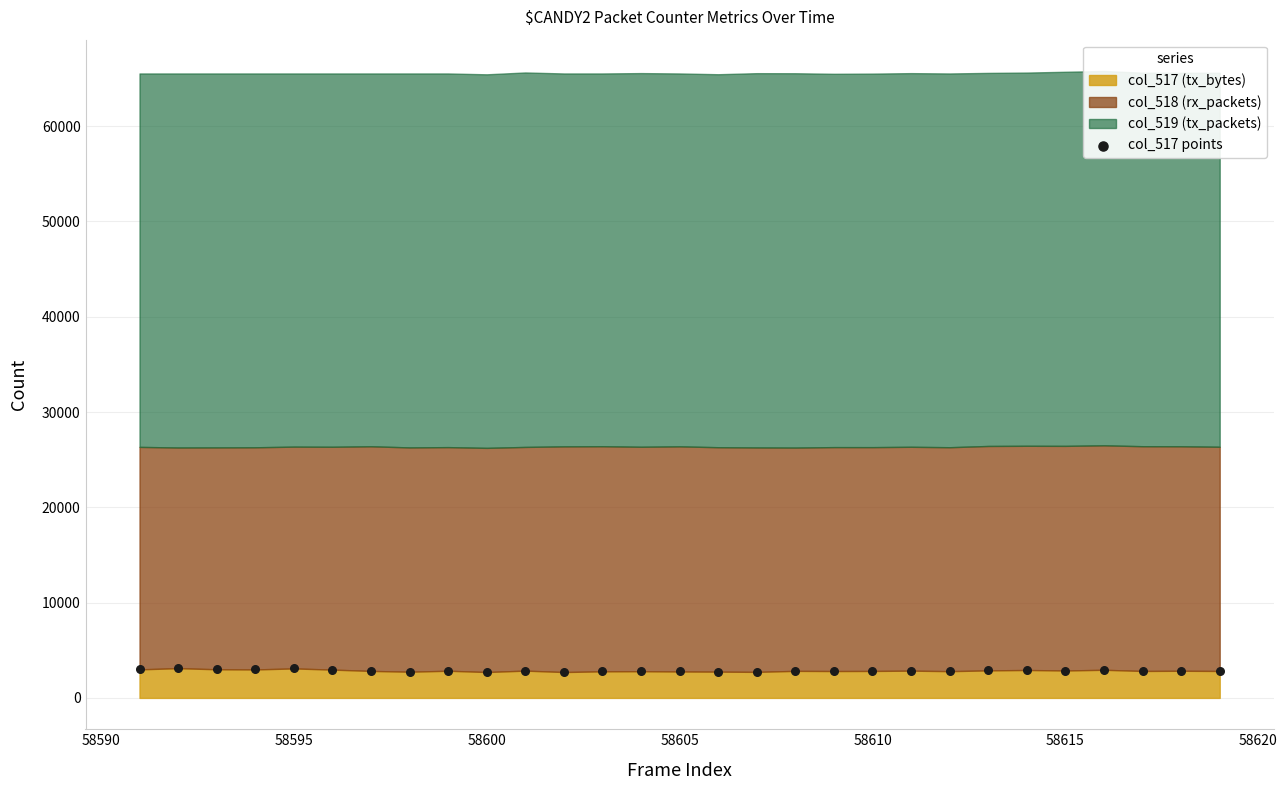

What is the range of X values (max minus min)?

28